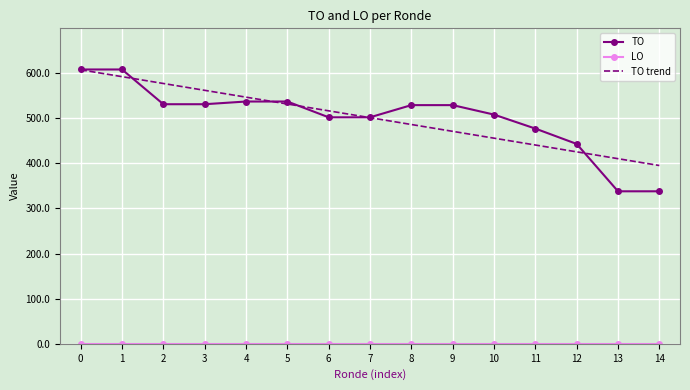

At which label does TO trend reach its minimum?

14